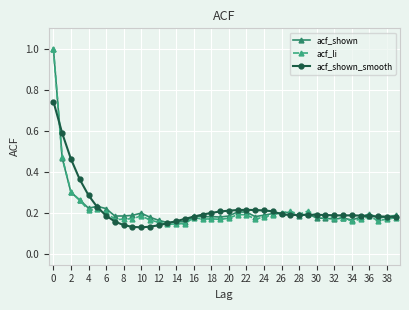

What is the difference between the maximum and second lowest values in the acf_shown_smooth series?

0.6